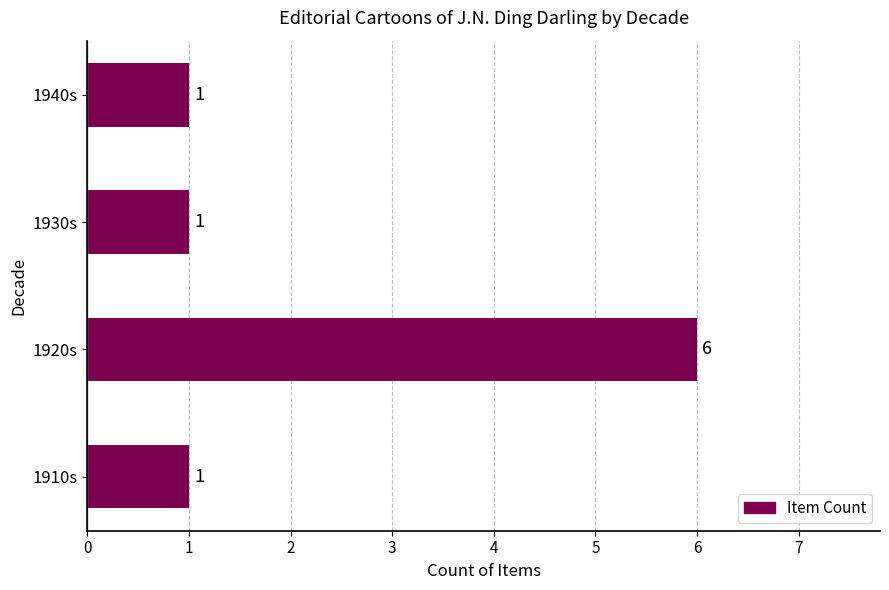

True or false: the data shows 6 at 1920s.

True